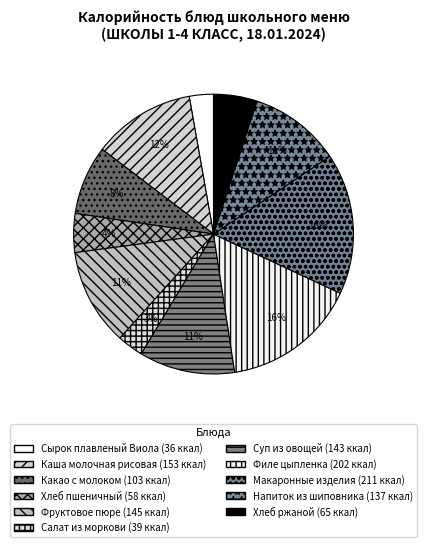

Rank the categories by value from highest to lowest.

Макаронные изделия, Филе цыпленка, Каша молочная рисовая, Фруктовое пюре, Суп из овощей, Напиток из шиповника, Какао с молоком, Хлеб ржаной, Хлеб пшеничный, Салат из моркови, Сырок плавленый Виола